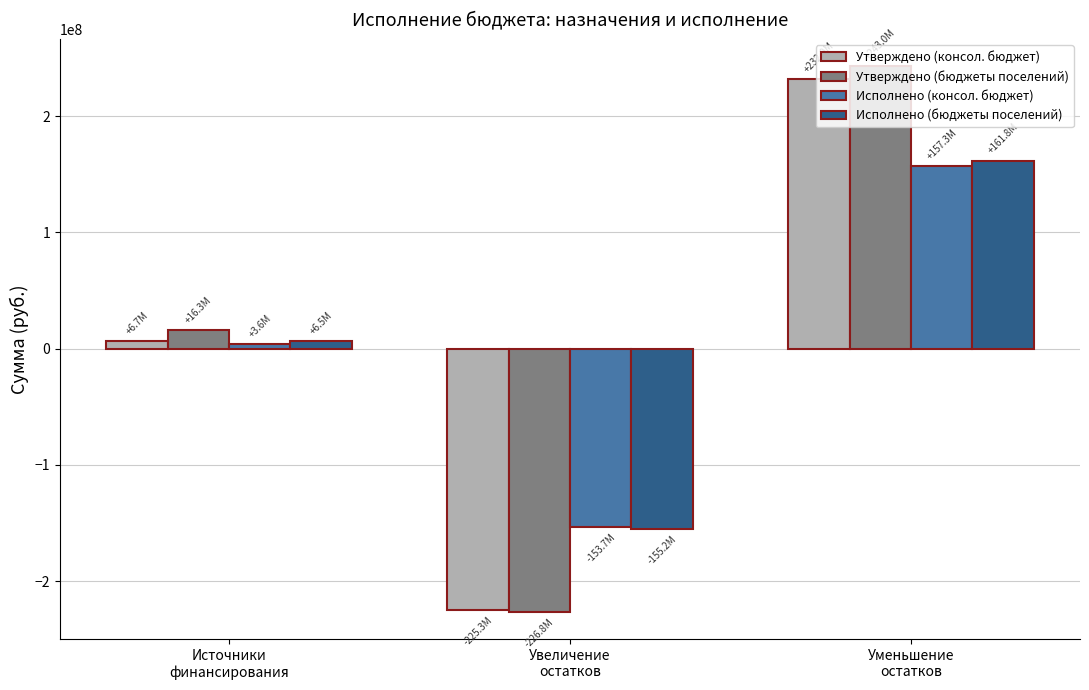

Which series has the largest range (max minus min)?

Утверждено (бюджеты поселений)